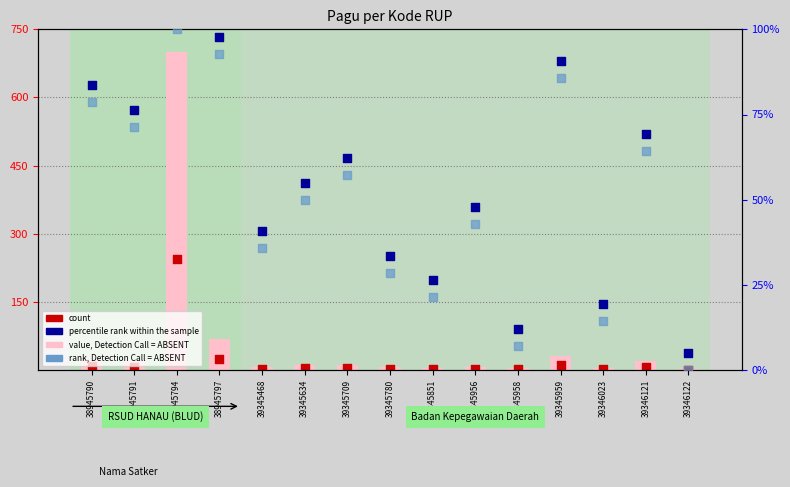

Which series contains the lowest Y value?

rank, Detection Call = ABSENT